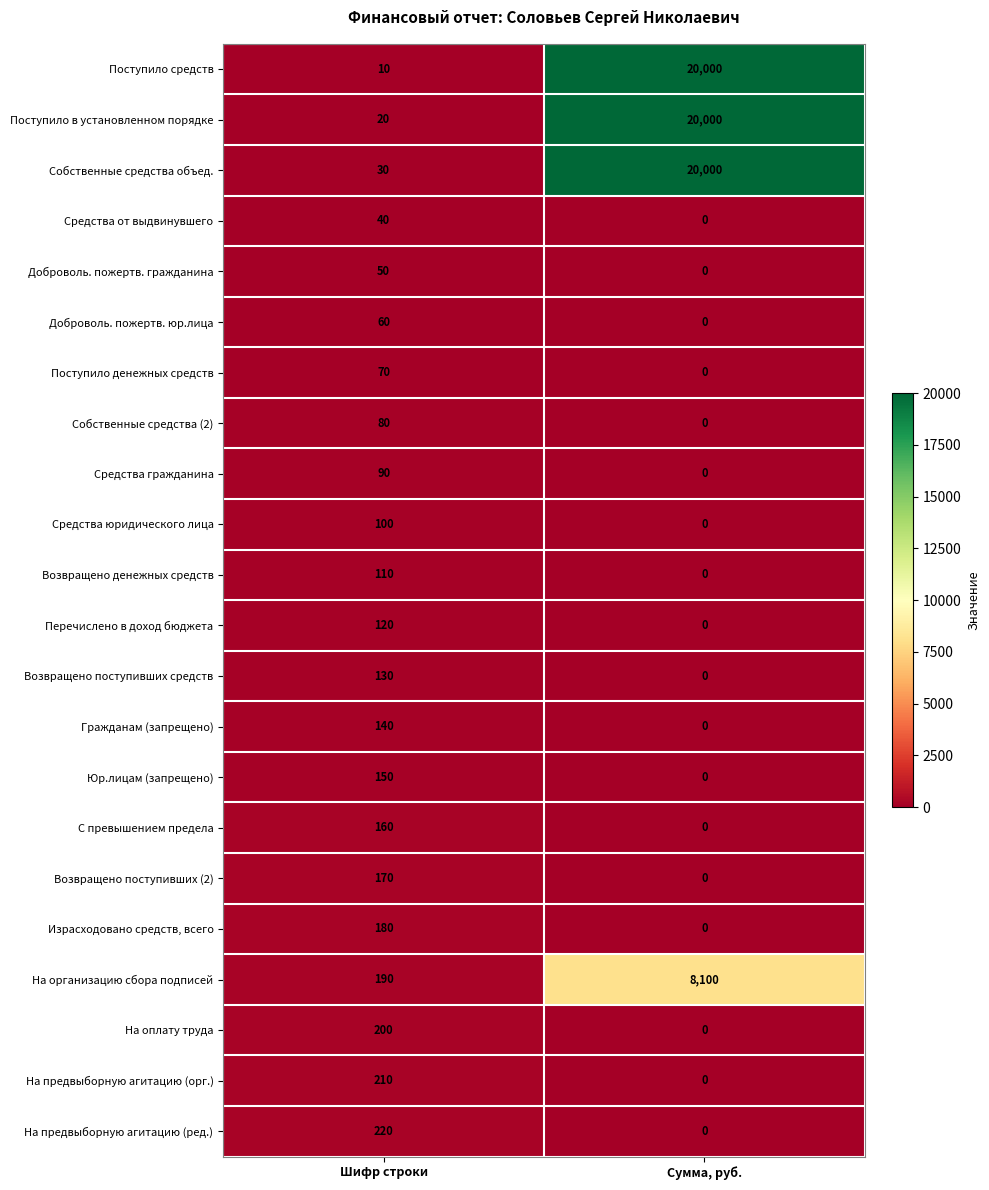

At Шифр строки, list the series in order from smallest to largest.

Поступило средств, Поступило в установленном порядке, Собственные средства объед., Средства от выдвинувшего, Доброволь. пожертв. гражданина, Доброволь. пожертв. юр.лица, Поступило денежных средств, Собственные средства (2), Средства гражданина, Средства юридического лица, Возвращено денежных средств, Перечислено в доход бюджета, Возвращено поступивших средств, Гражданам (запрещено), Юр.лицам (запрещено), С превышением предела, Возвращено поступивших (2), Израсходовано средств, всего, На организацию сбора подписей, На оплату труда, На предвыборную агитацию (орг.), На предвыборную агитацию (ред.)